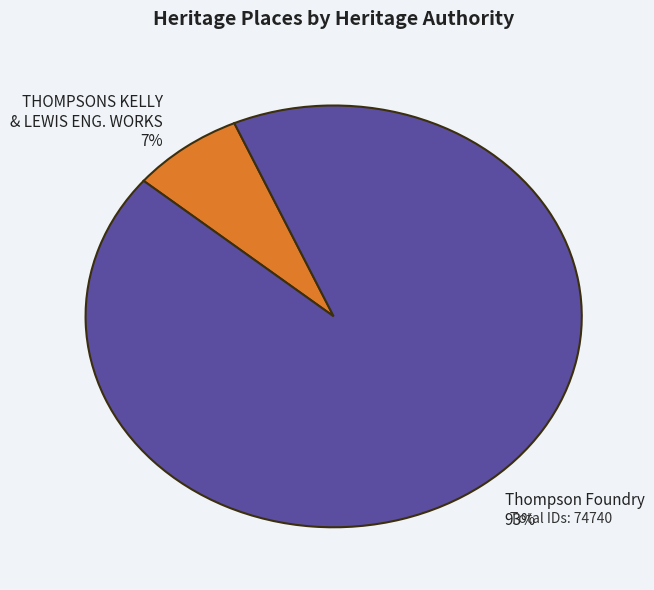

To the nearest percent, what is the average slice percentage?

50%